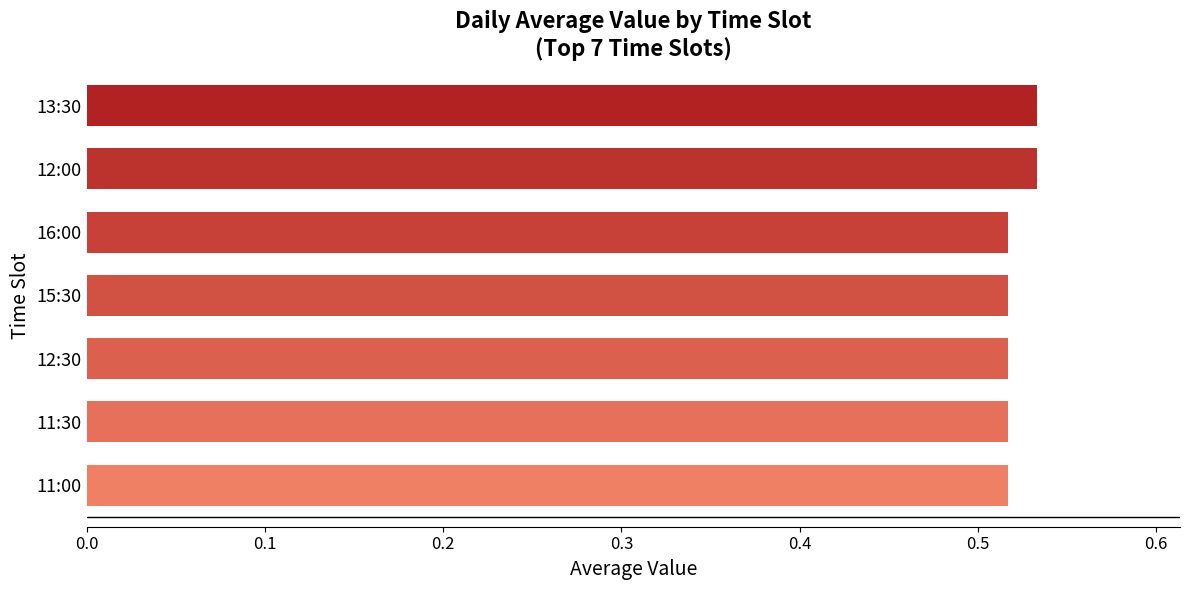

The value at 16:00 is 0.8. True or false?

False